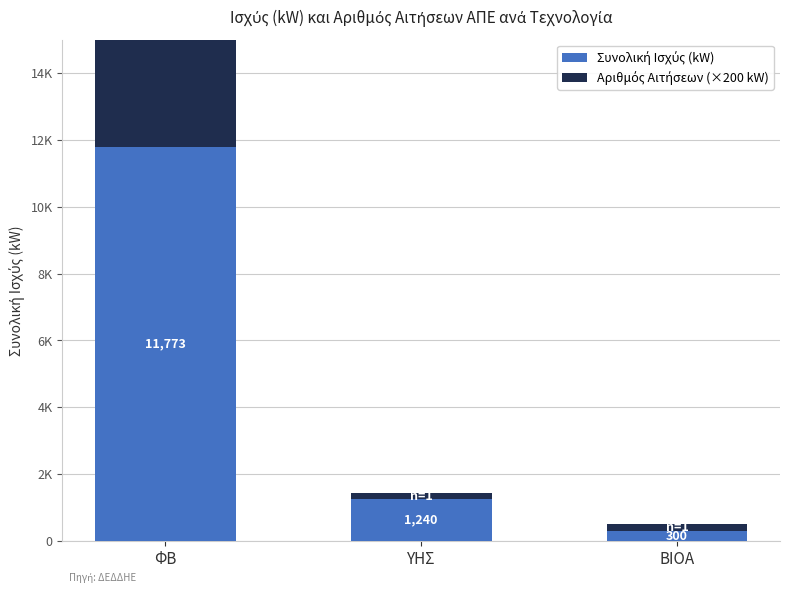

The Συνολική Ισχύς (kW) series shows 300.0 at ΒΙΟΑ. True or false?

True